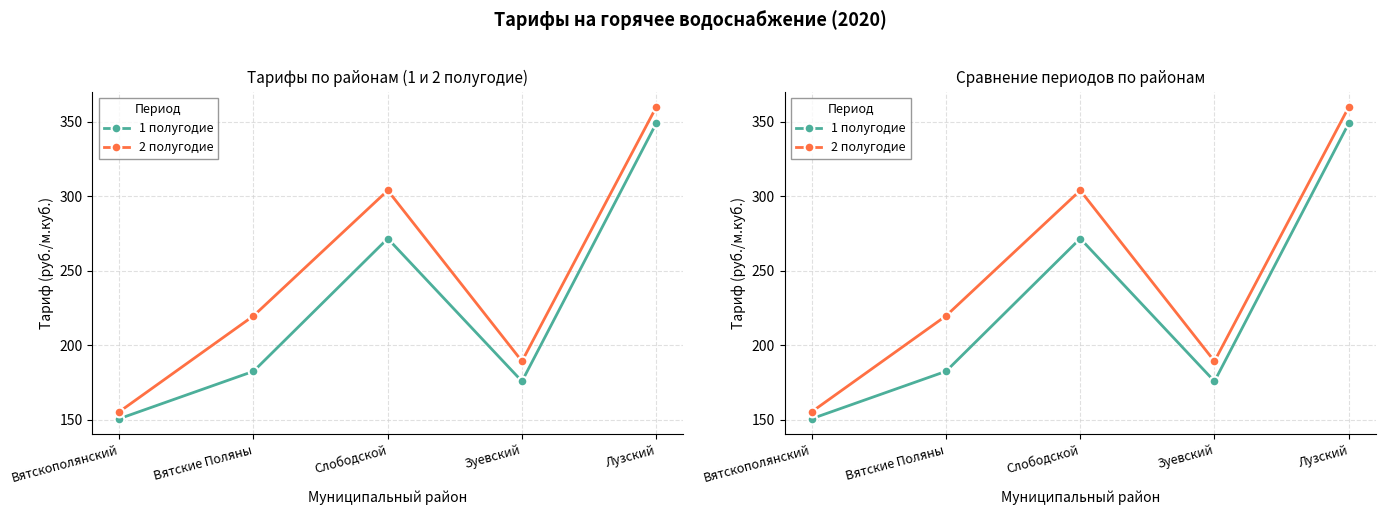

Which series has the largest total across all categories?

2 полугодие